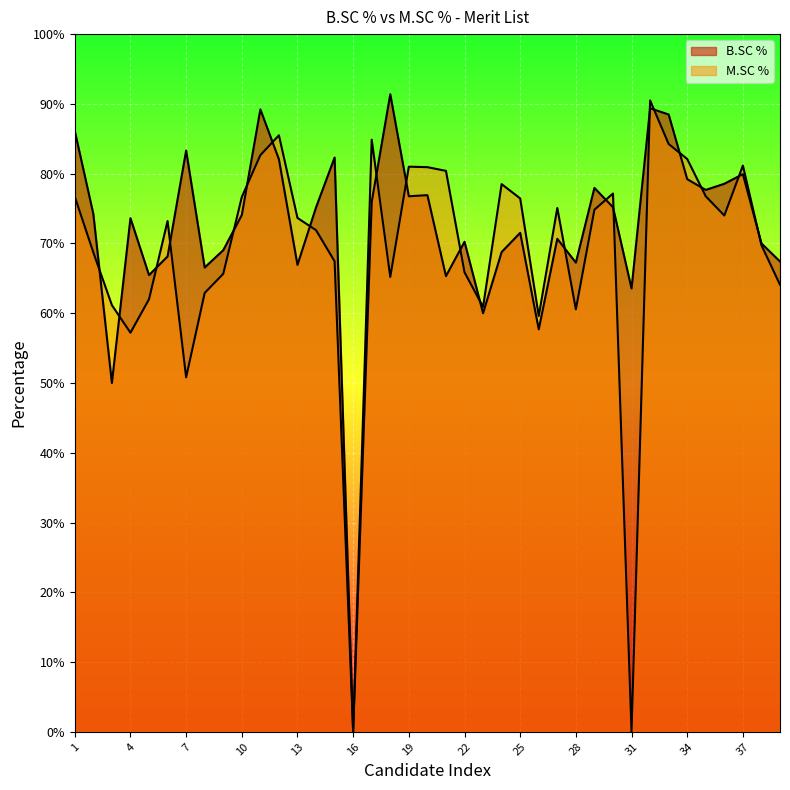

How many data points in M.SC % are above 73?

21